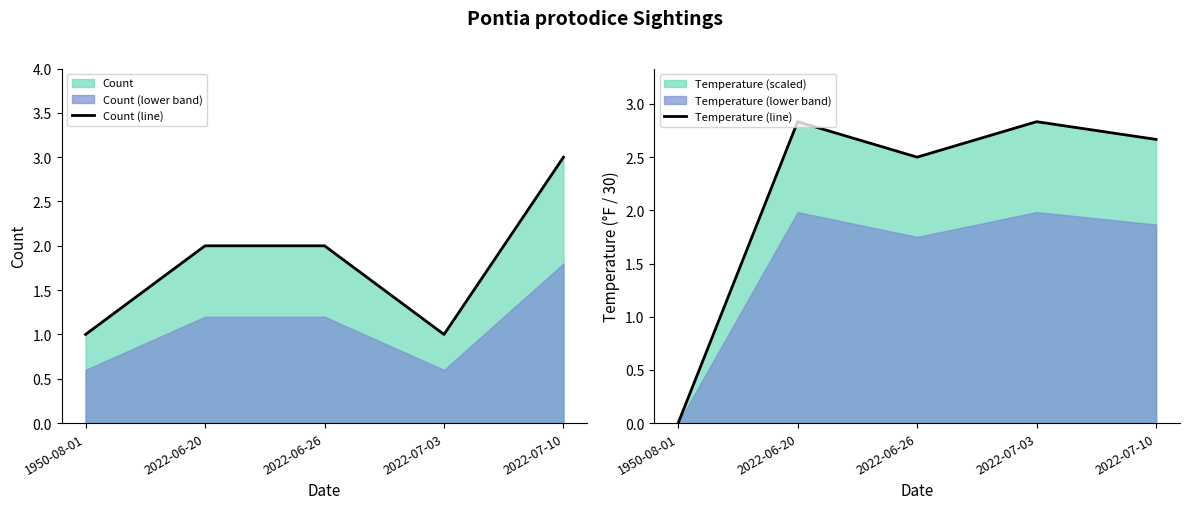

What is the label of the 4th point from the right?

2022-06-20